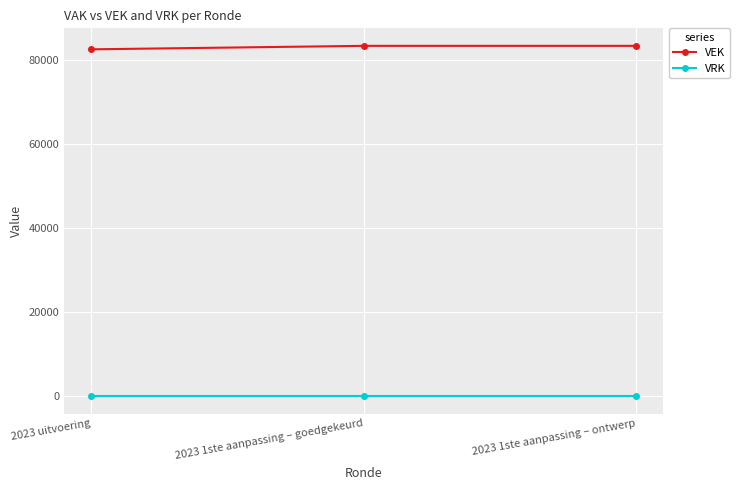

What are all the series names shown in the legend?

VEK, VRK